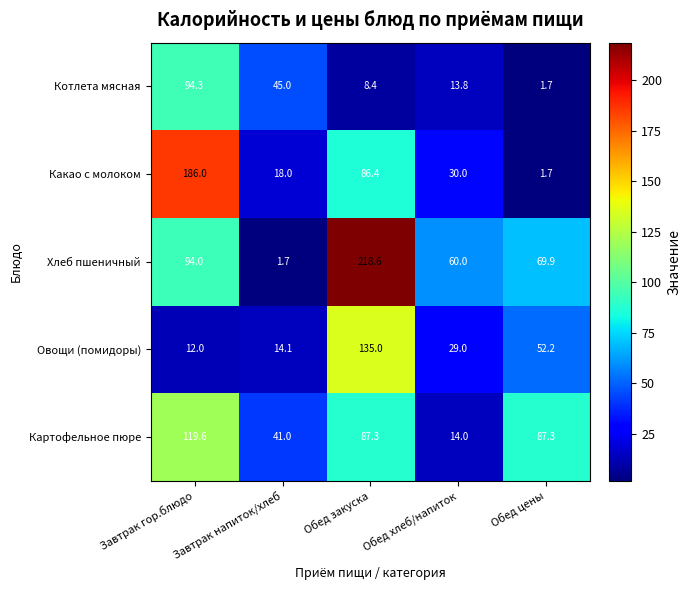

What is the difference between the Овощи (помидоры) values at Завтрак напиток/хлеб and Обед цены?

38.1